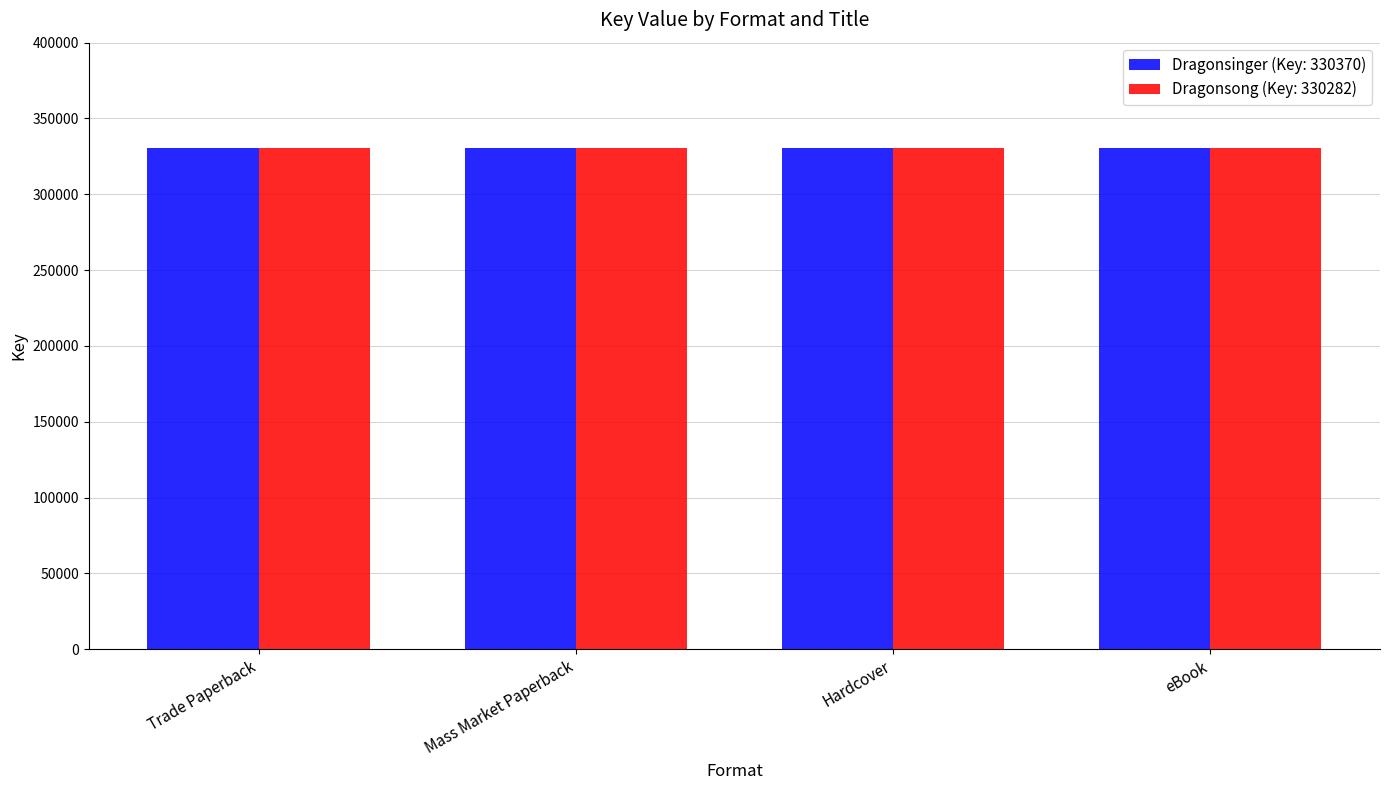

What is the spread (max minus min) of values at Hardcover?

88